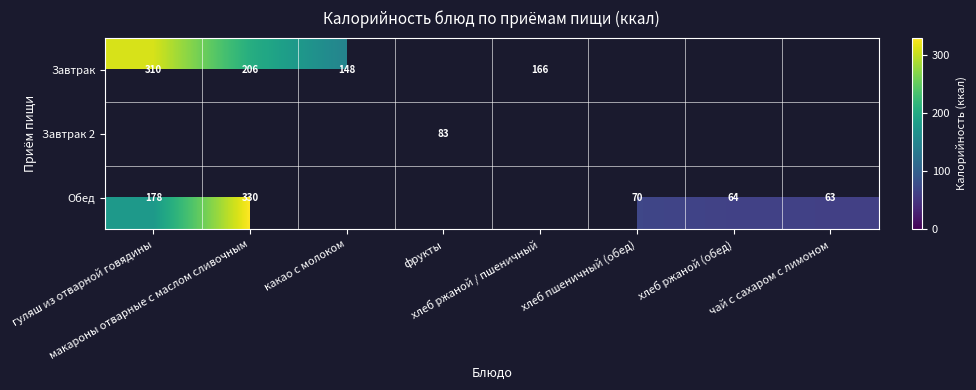

Is the value of Завтрак 2 at хлеб ржаной (обед) greater than the value of Обед at фрукты?

No